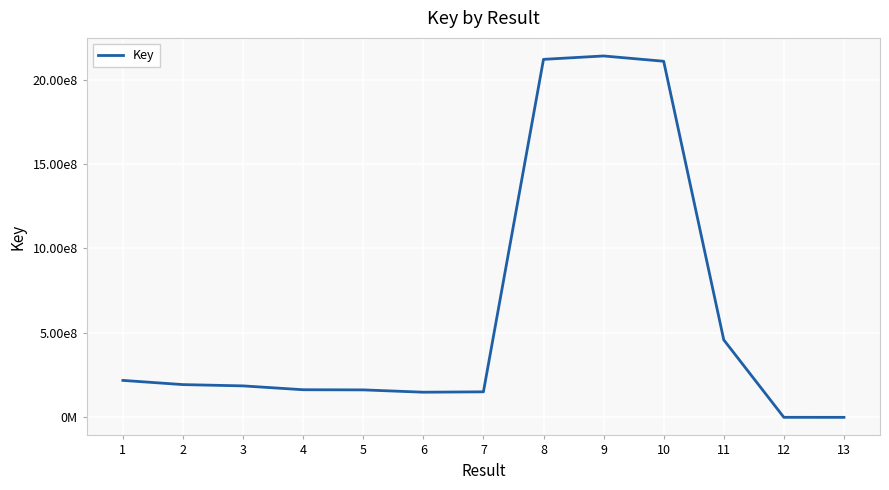

Reading left to right, what are all the values shown in this chart?

1=218815927	2=193919513	3=186337395	4=163509985	5=162620154	6=148893805	7=151090511	8=2120068982	9=2140165780	10=2108787538	11=458776605	12=152892	13=4022